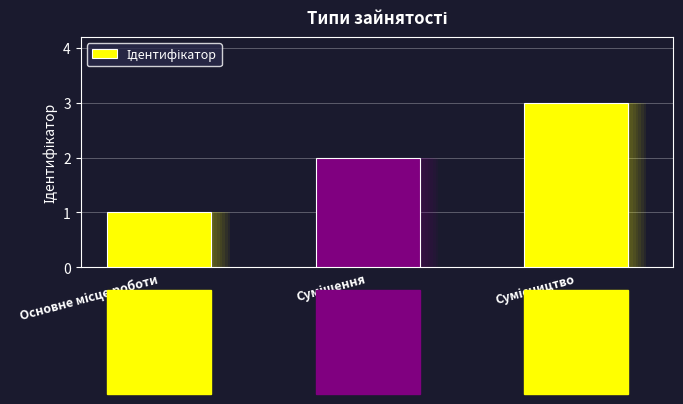

How many bars are there in total?

3